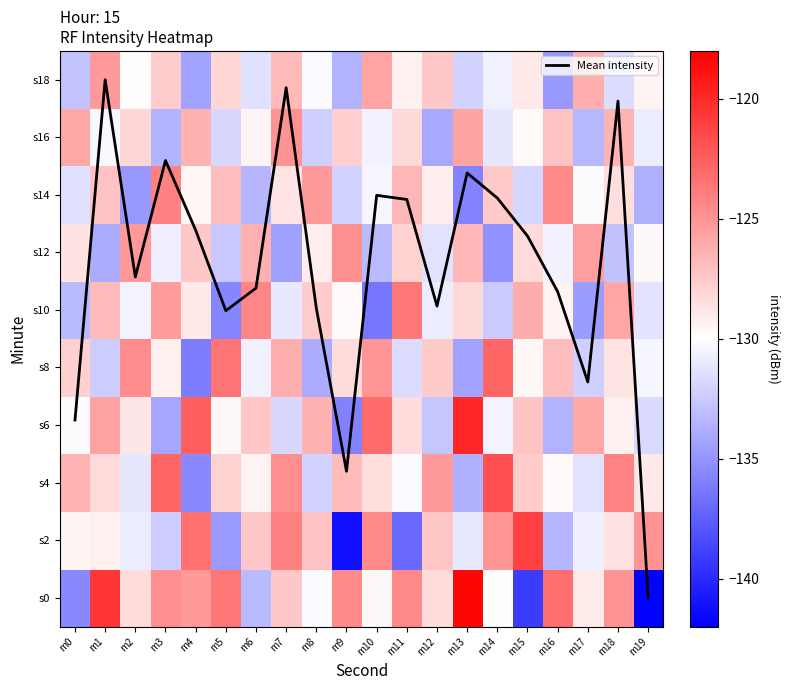

Which has a higher value, m5 or m13?

m13